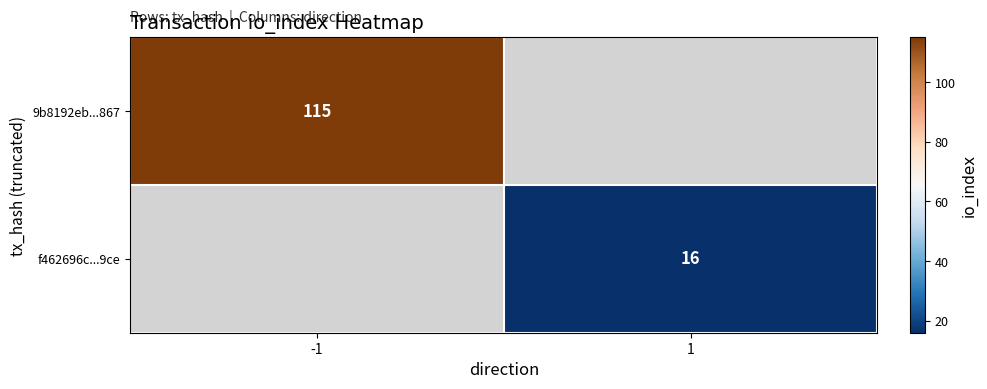

At how many categories does at least one series exceed 87?

1